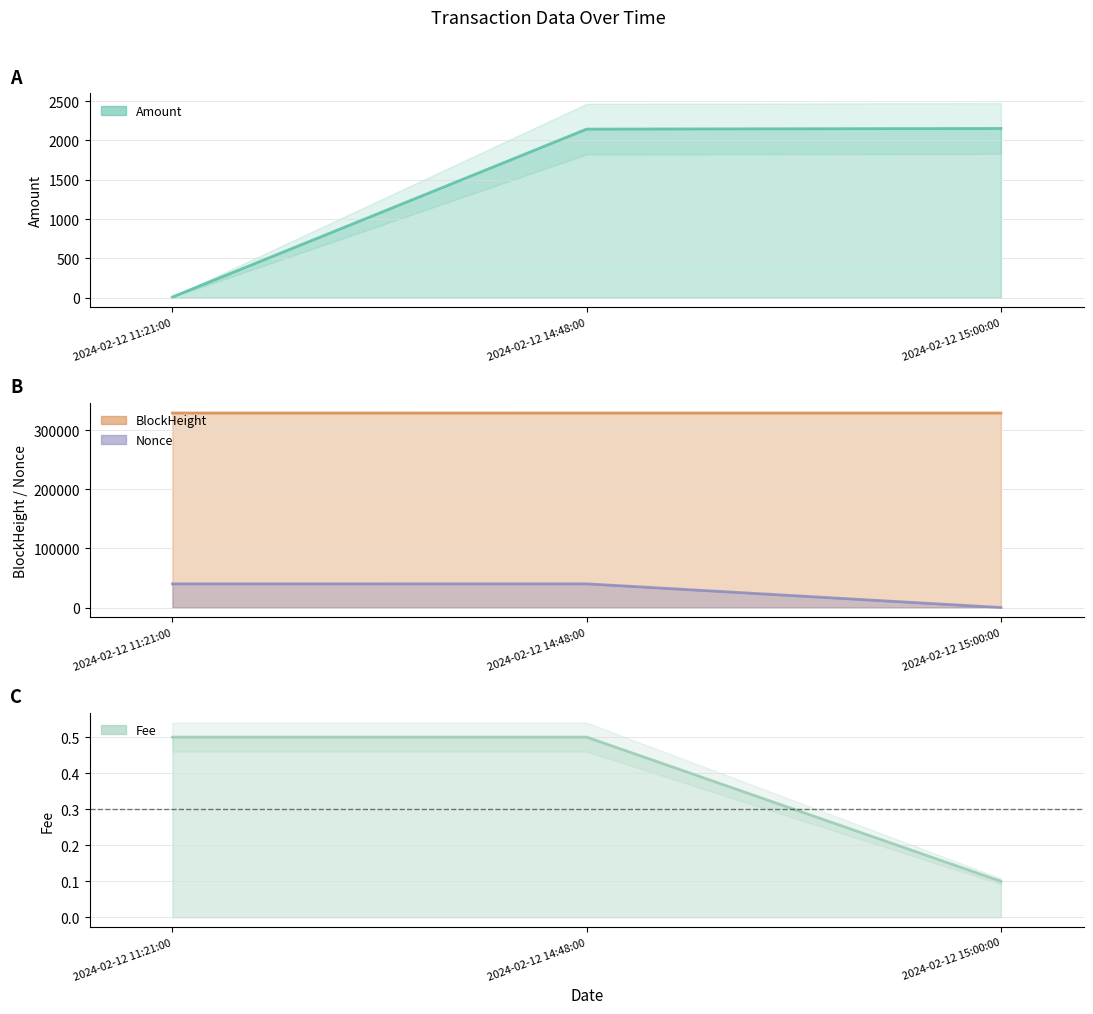

True or false: BlockHeight has a value of 329518.0 at 2024-02-12 11:21:00.

True